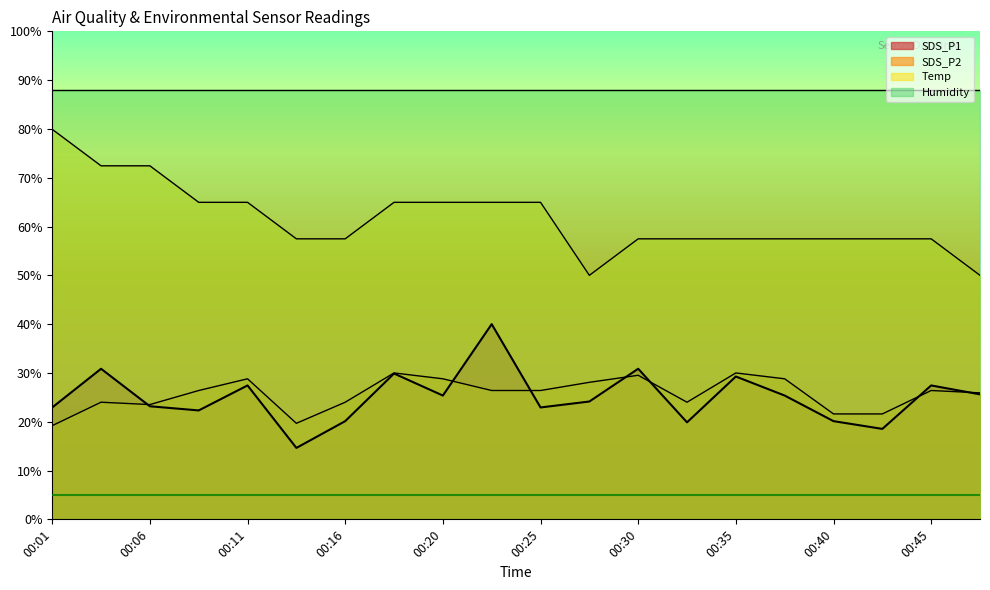

Which series changed the most between 00:16 and 00:37?

SDS_P1